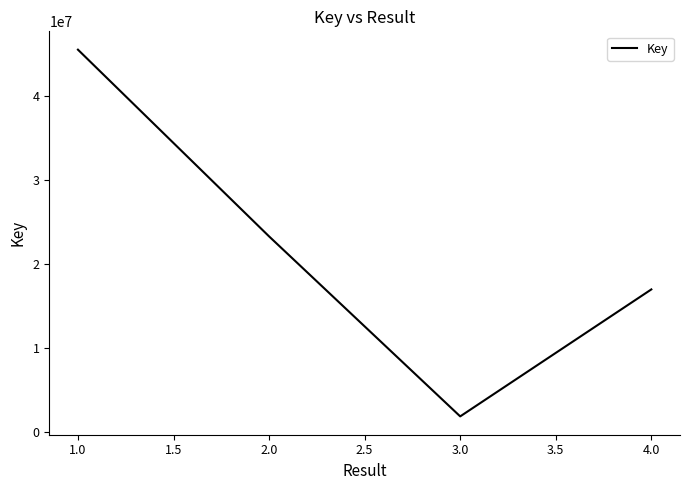

What is the ratio of the value at 1.0 to the value at 4.0?

2.7